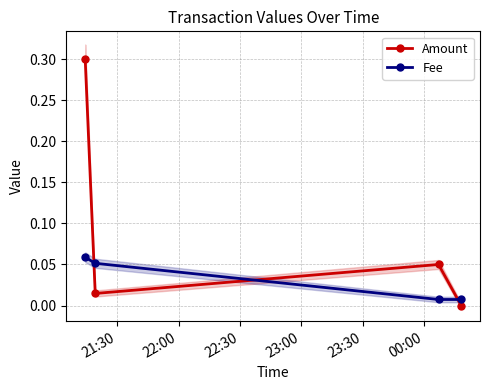

True or false: Fee has more than 1 interior local peaks.

False